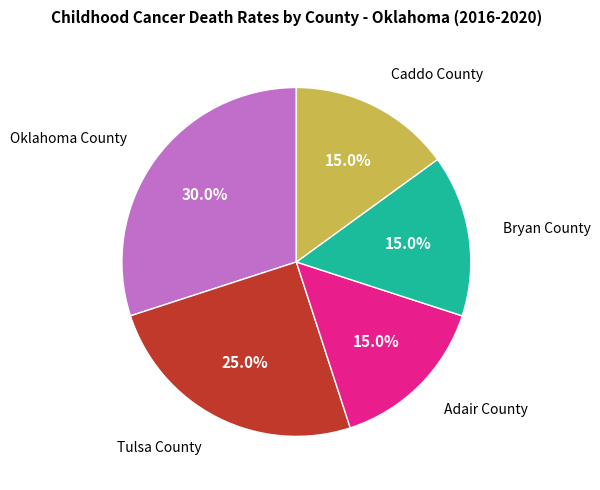

Is there any slice that represents more than half of the pie?

No